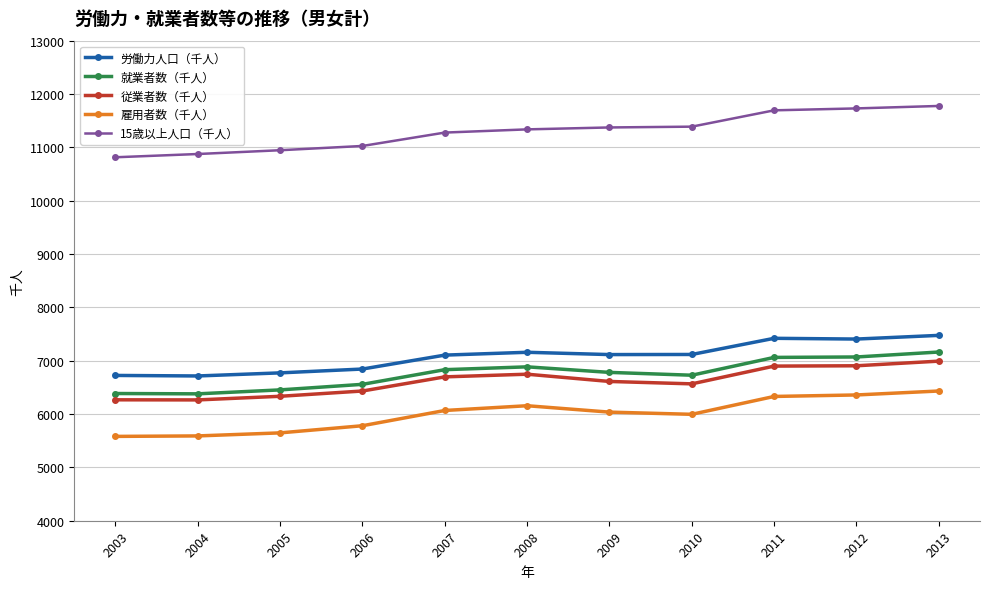

True or false: 労働力人口（千人） and 就業者数（千人） cross at least once.

False